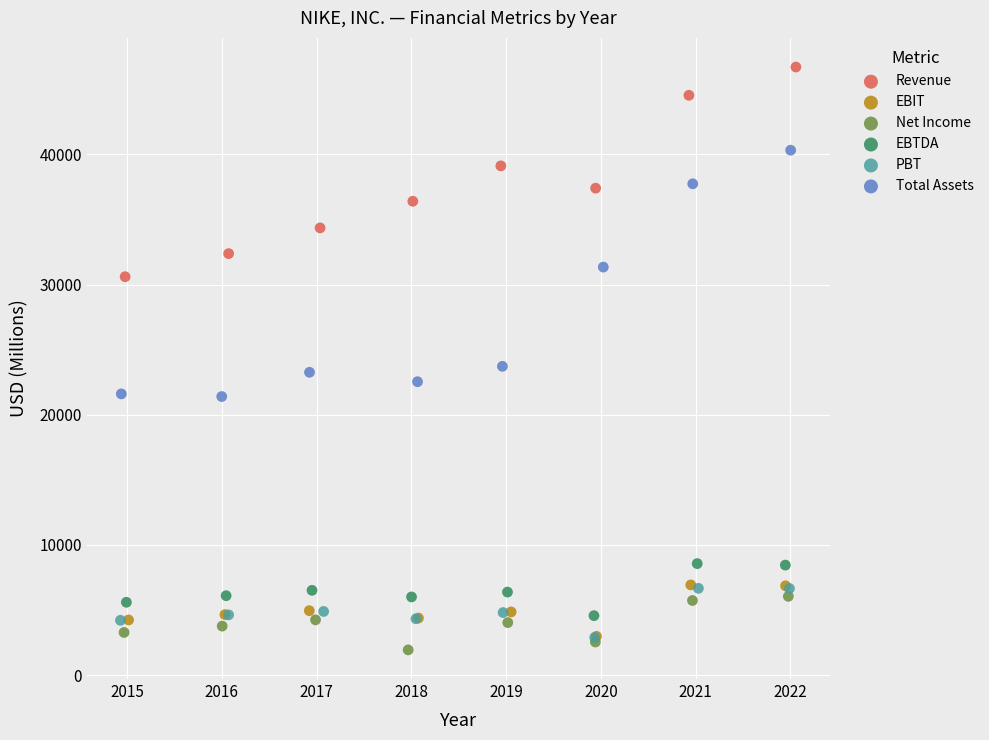

What are all the series names shown in the legend?

Revenue, EBIT, Net Income, EBTDA, PBT, Total Assets